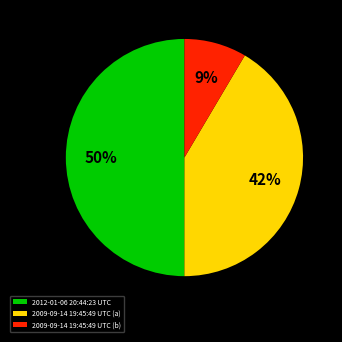

What percentage is the 2012-01-06 20:44:23 UTC slice, to the nearest percent?

50%